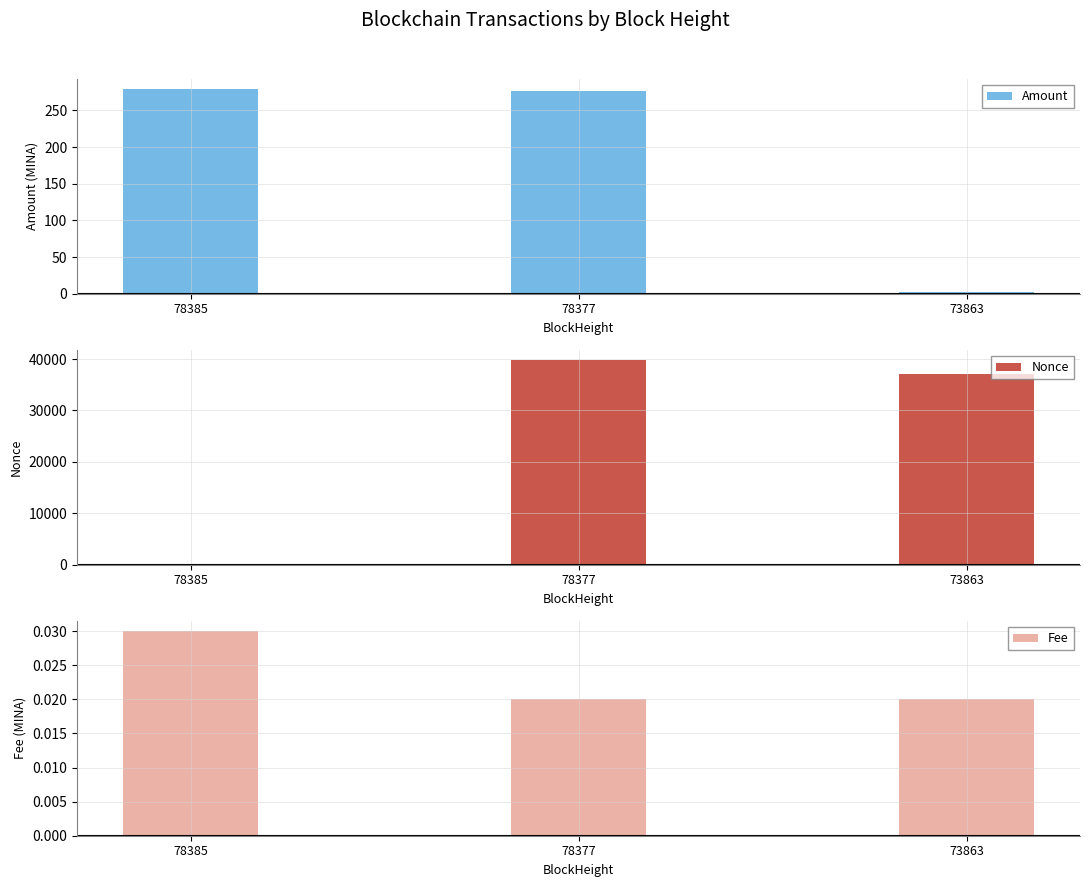

True or false: Fee has a value of 0.0 at 78377.

False